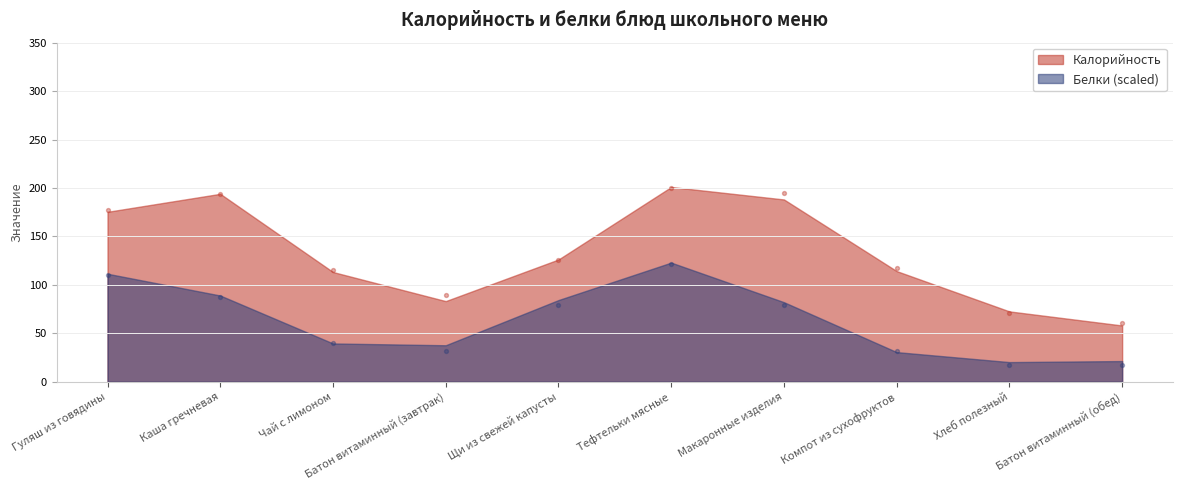

Which series has the largest total across all categories?

Калорийность